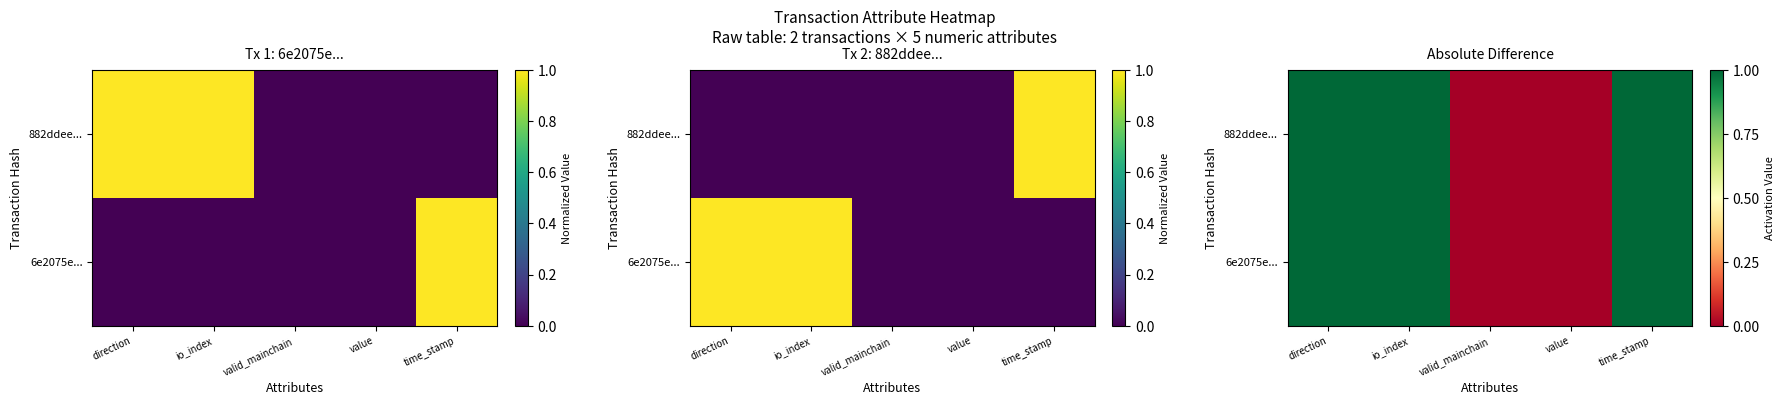

Count the 6e2075e... values in the range 0 to 1.

5